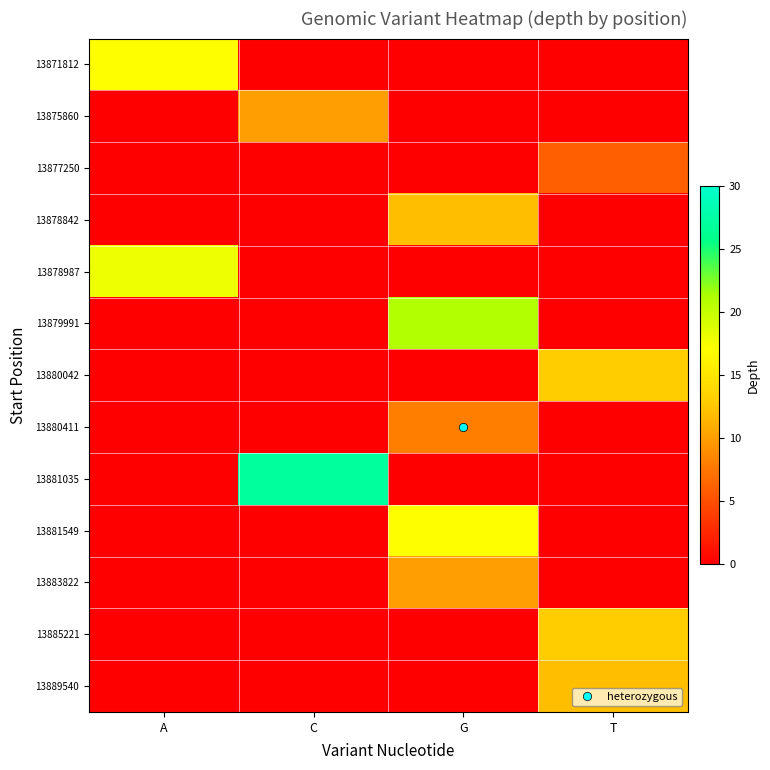

List the series in order of their peak value, lowest first.

13877250, 13880411, 13875860, 13883822, 13878842, 13889540, 13880042, 13885221, 13871812, 13881549, 13878987, 13879991, 13881035